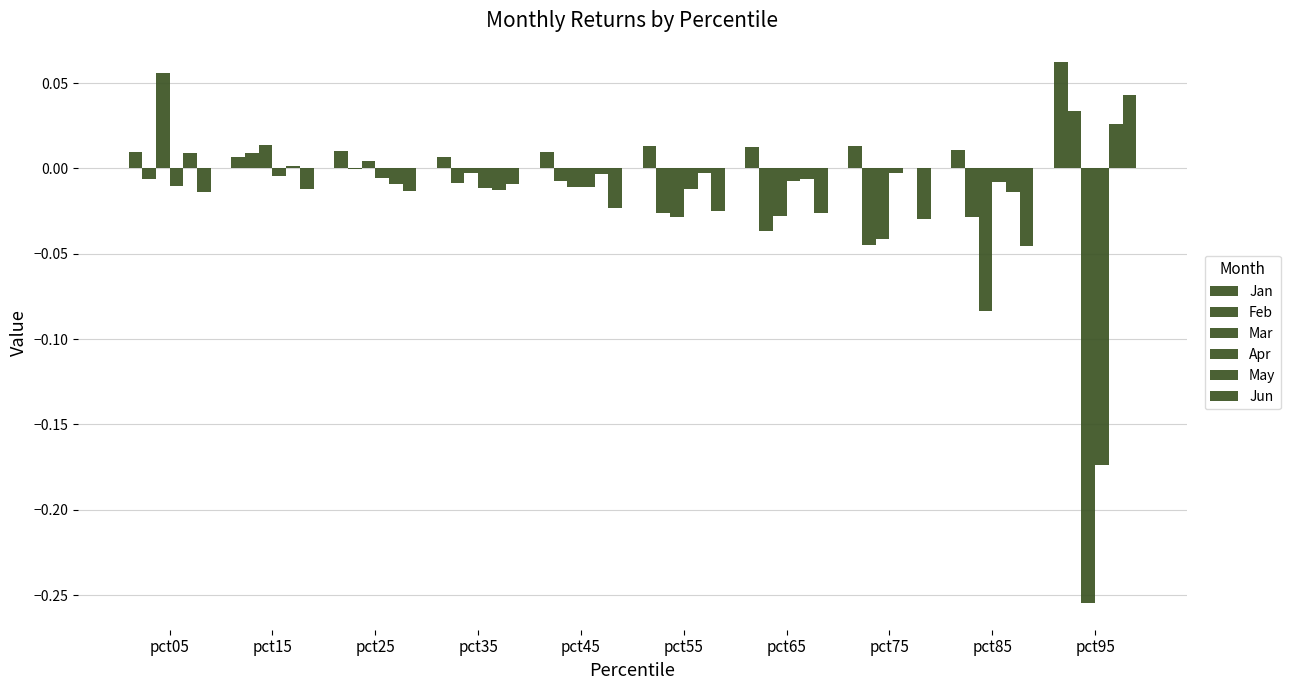

Does the chart contain stacked bars?

No